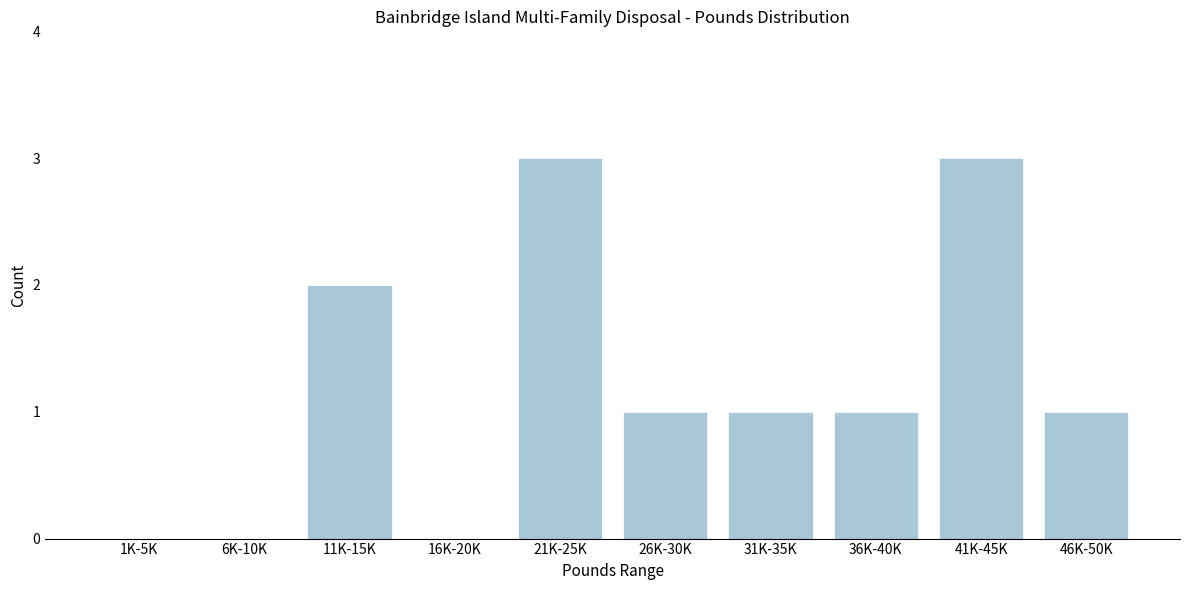

Reading right to left, extract all data points from this chart.

46K-50K=1	41K-45K=3	36K-40K=1	31K-35K=1	26K-30K=1	21K-25K=3	16K-20K=0	11K-15K=2	6K-10K=0	1K-5K=0